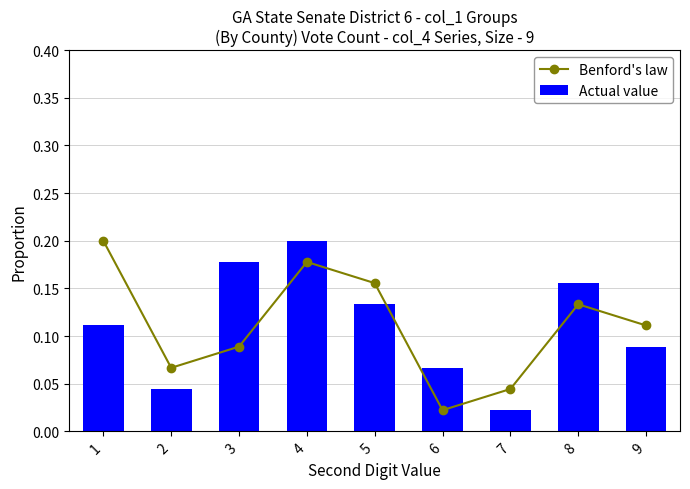

Rank the series by their maximum value, from lowest to highest.

Benford's law, Actual value